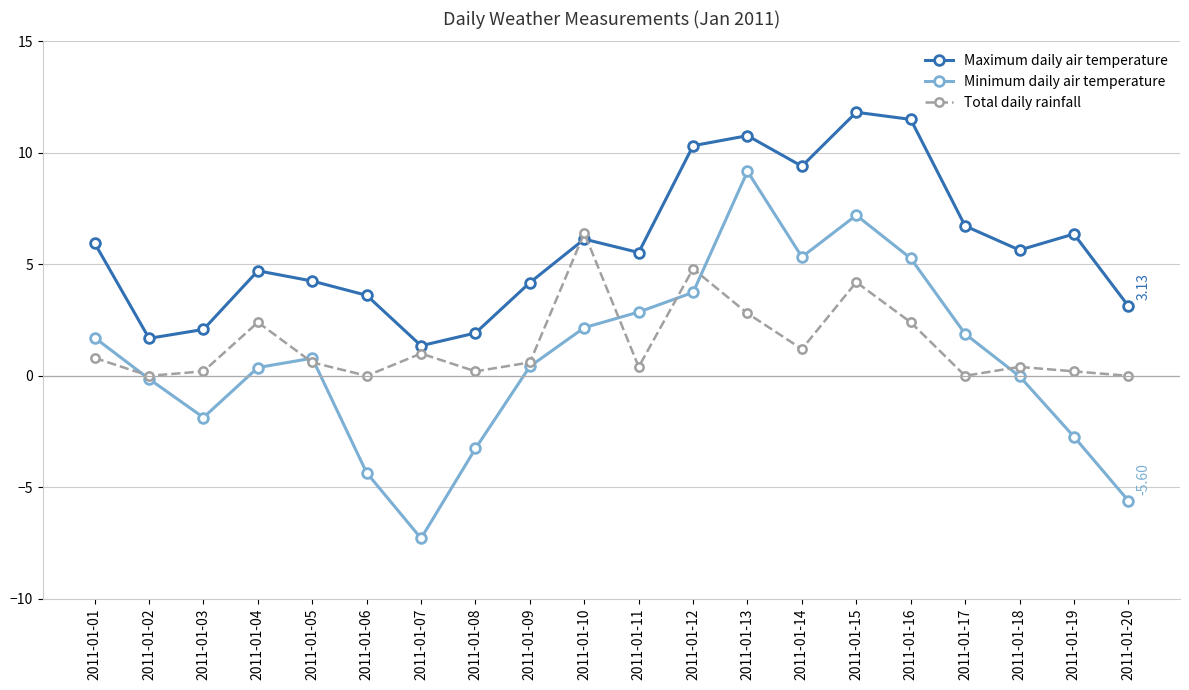

What is the average value of the Maximum daily air temperature series?

5.9